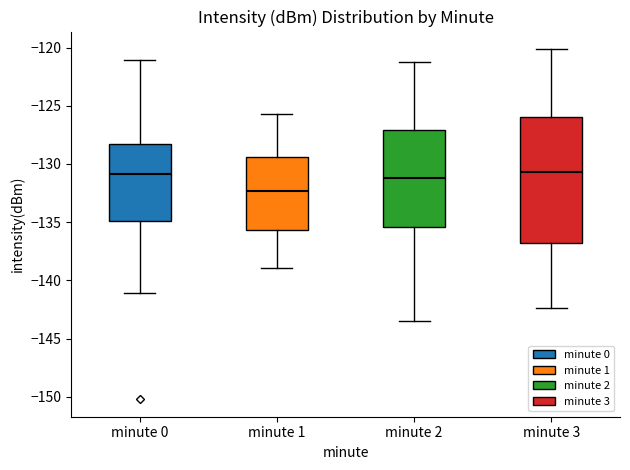

Reading left to right, transcribe this box plot: for each box, give where its median line is, the range the box spans, and where its two whiskers end, as read against the y-axis. The values are not printed on the chart, so give them approximately, as read against the axis.

minute 0: median -131.0, box -135.0 to -128.5, whiskers -141.0 to -121.0
minute 1: median -132.5, box -135.5 to -129.5, whiskers -139.0 to -125.5
minute 2: median -131.0, box -135.5 to -127.0, whiskers -143.5 to -121.0
minute 3: median -130.5, box -137.0 to -126.0, whiskers -142.5 to -120.0